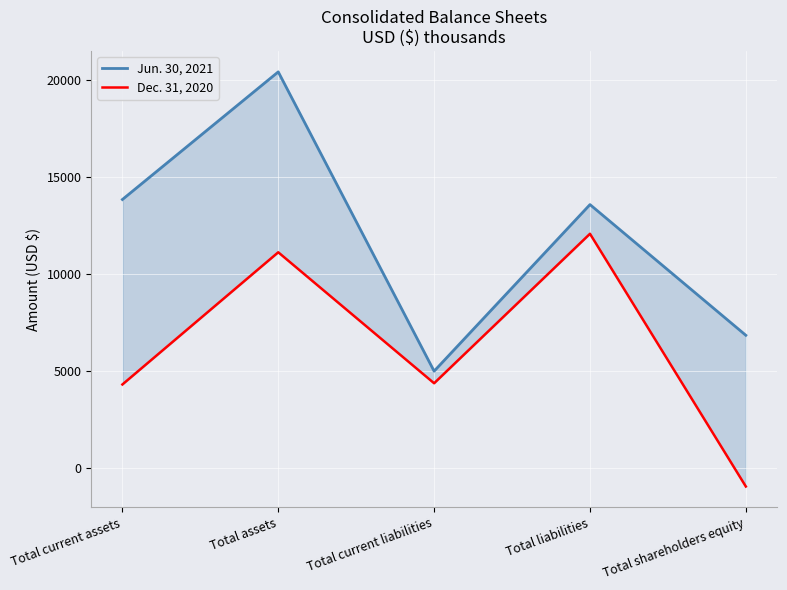

Reading left to right, what are all the values shown in this chart?

Jun. 30, 2021: Total current assets=13838	Total assets=20416	Total current liabilities=4991	Total liabilities=13576	Total shareholders equity=6840
Dec. 31, 2020: Total current assets=4305	Total assets=11118	Total current liabilities=4368	Total liabilities=12071	Total shareholders equity=-953